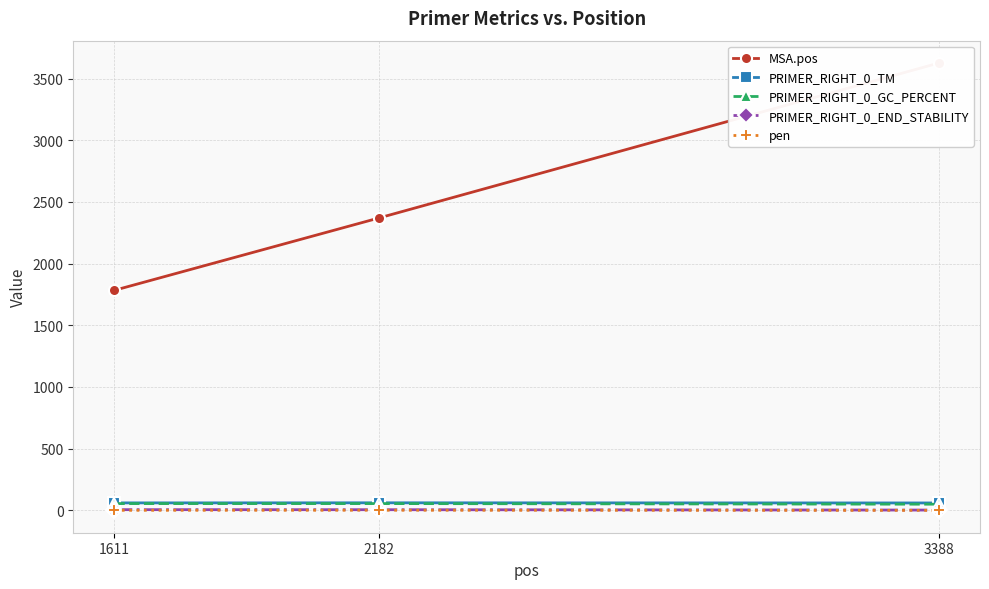

What is the total value across all series at 2182?

2493.6